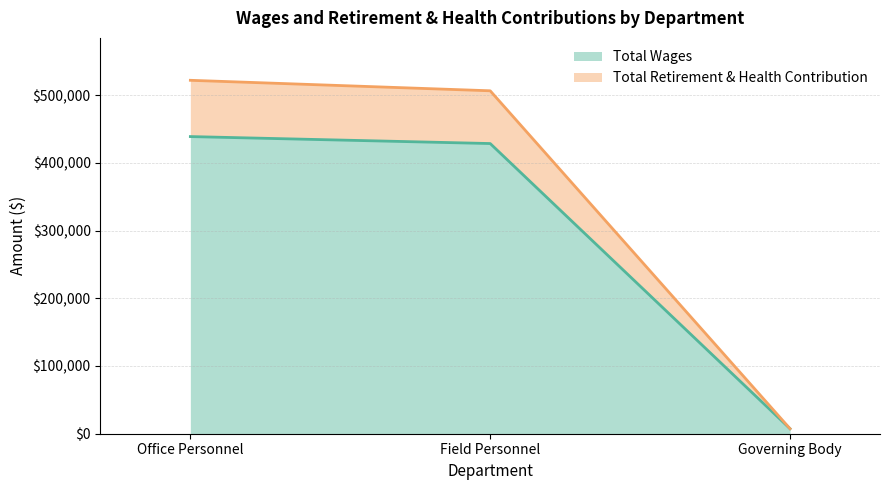

Is it true that Total Wages equals 438850 at Office Personnel?

True